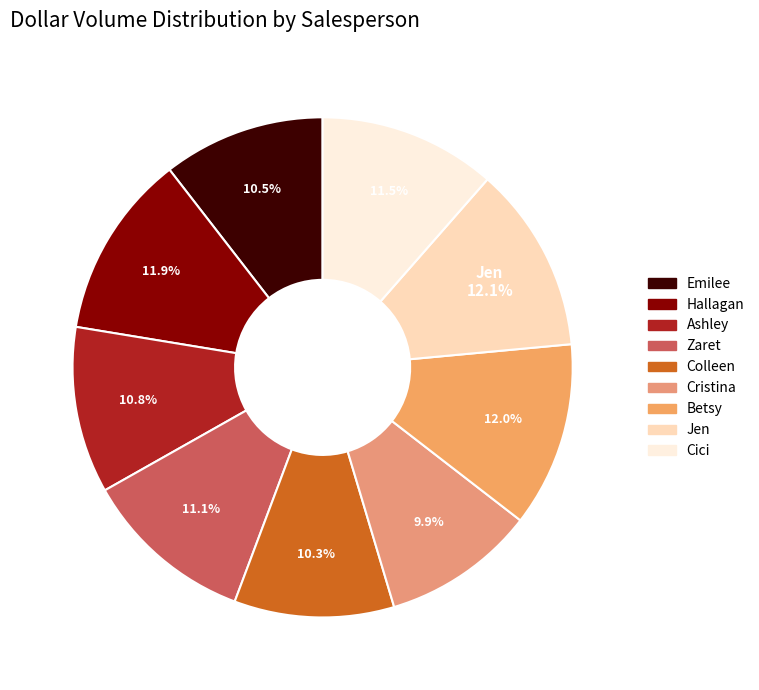

How many segments does this pie chart have?

9